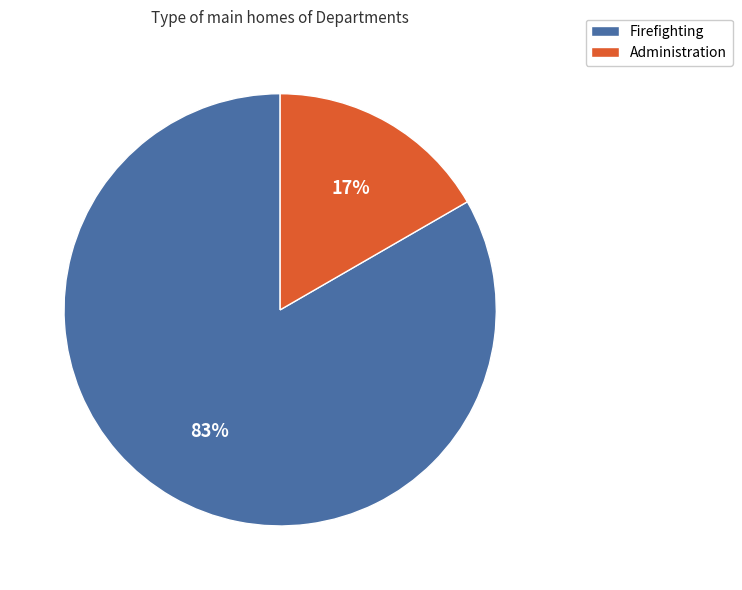

Count the number of slices in the pie.

2